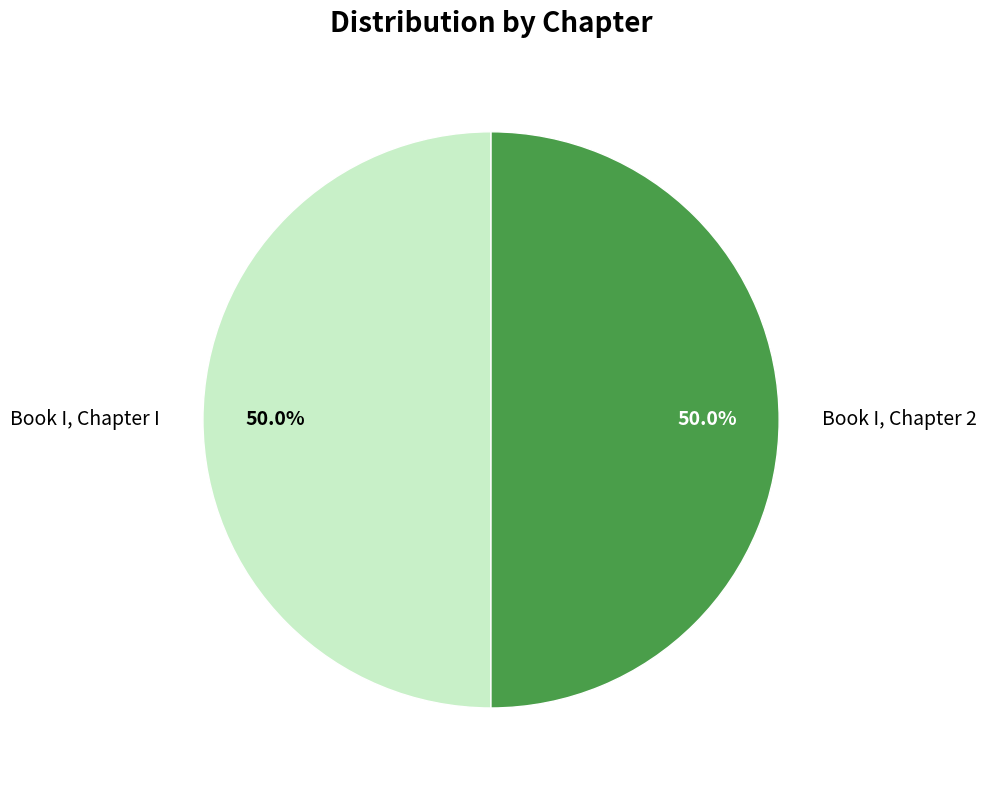

What percentage do Book I, Chapter I and Book I, Chapter 2 together represent?

100.0%